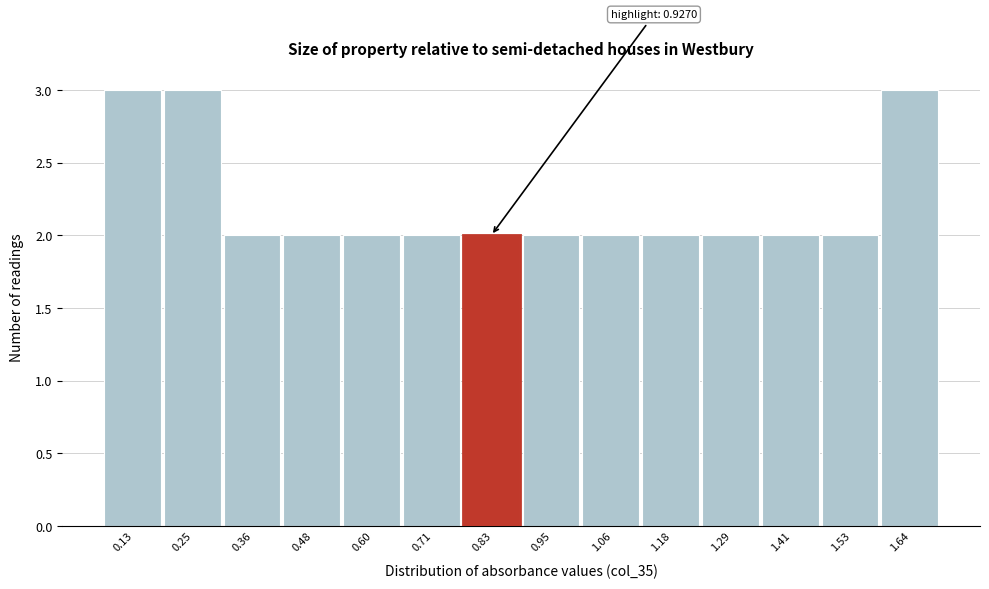

Reading left to right, list all the values displayed in this chart.

0.13=3	0.25=3	0.36=2	0.48=2	0.60=2	0.71=2	0.83=2	0.95=2	1.06=2	1.18=2	1.29=2	1.41=2	1.53=2	1.64=3